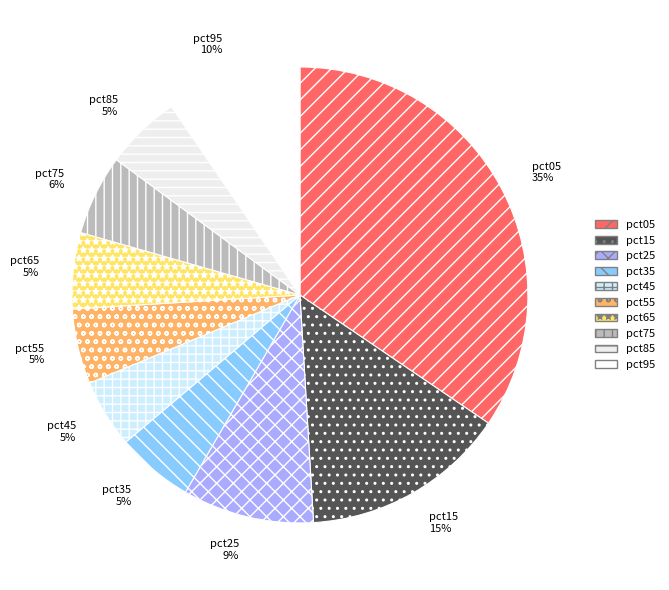

Does pct85 account for over 50% of the chart?

No